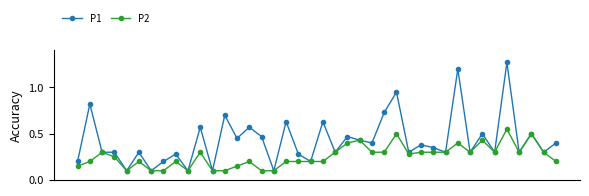

List the series in order of their peak value, highest first.

P1, P2